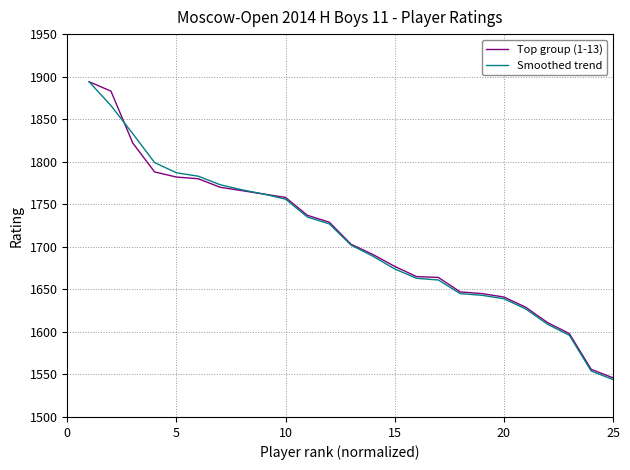

What is the smallest value displayed?

1544